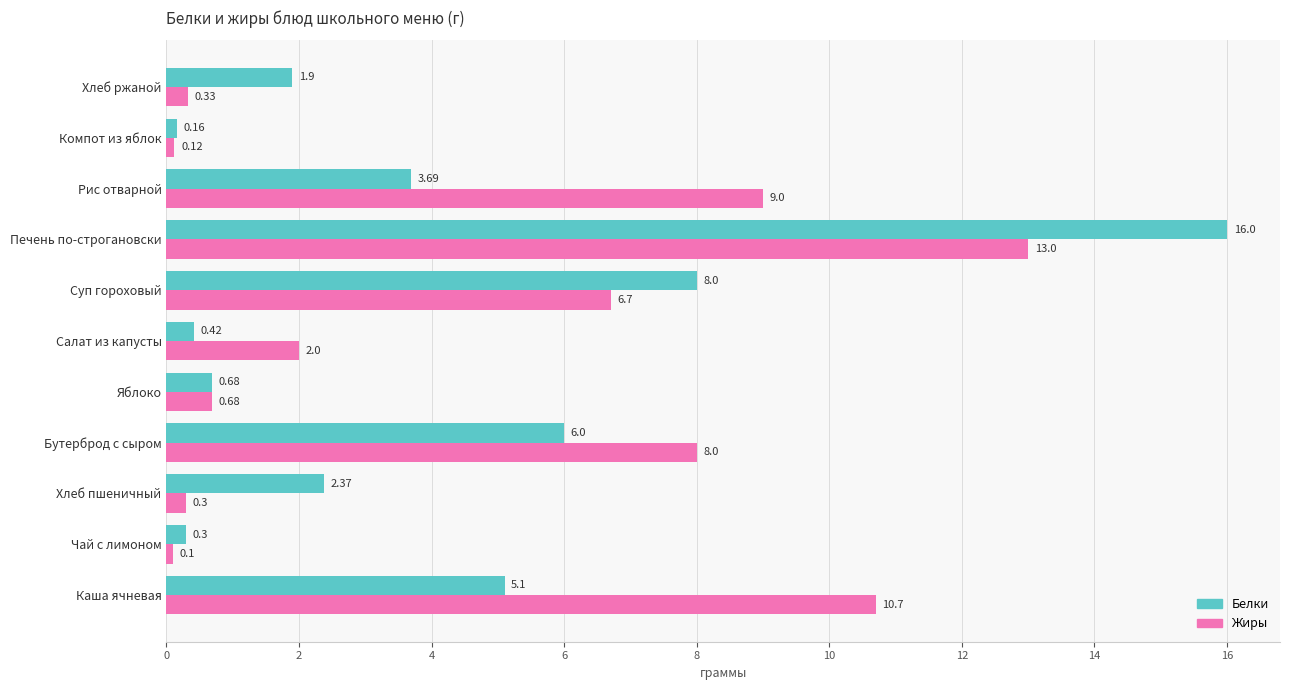

Which series has the widest spread of values?

Белки